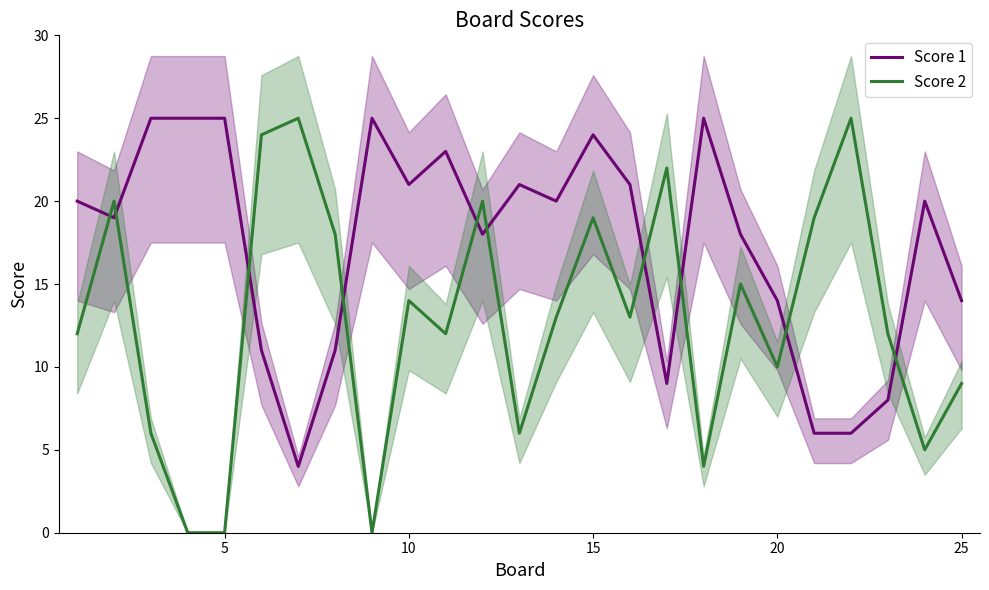

What is the minimum value for Score 1?

4